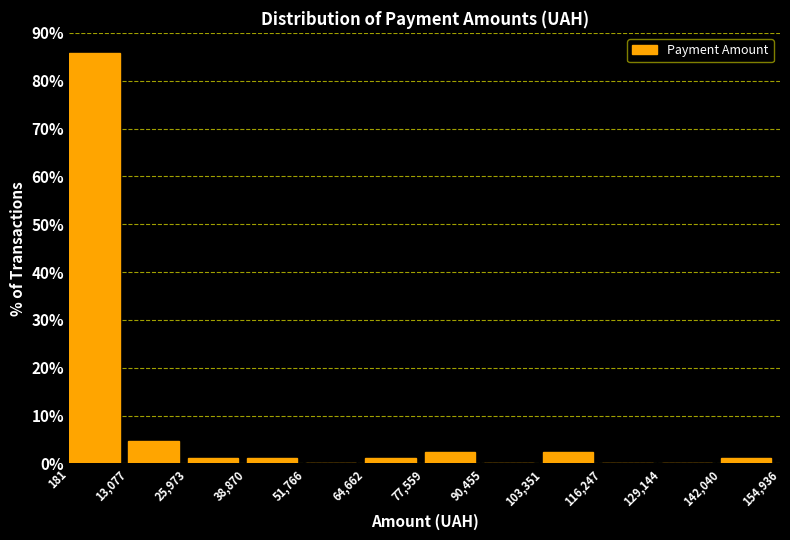

Which range on the x-axis has the tallest bar?

181 to 13,077